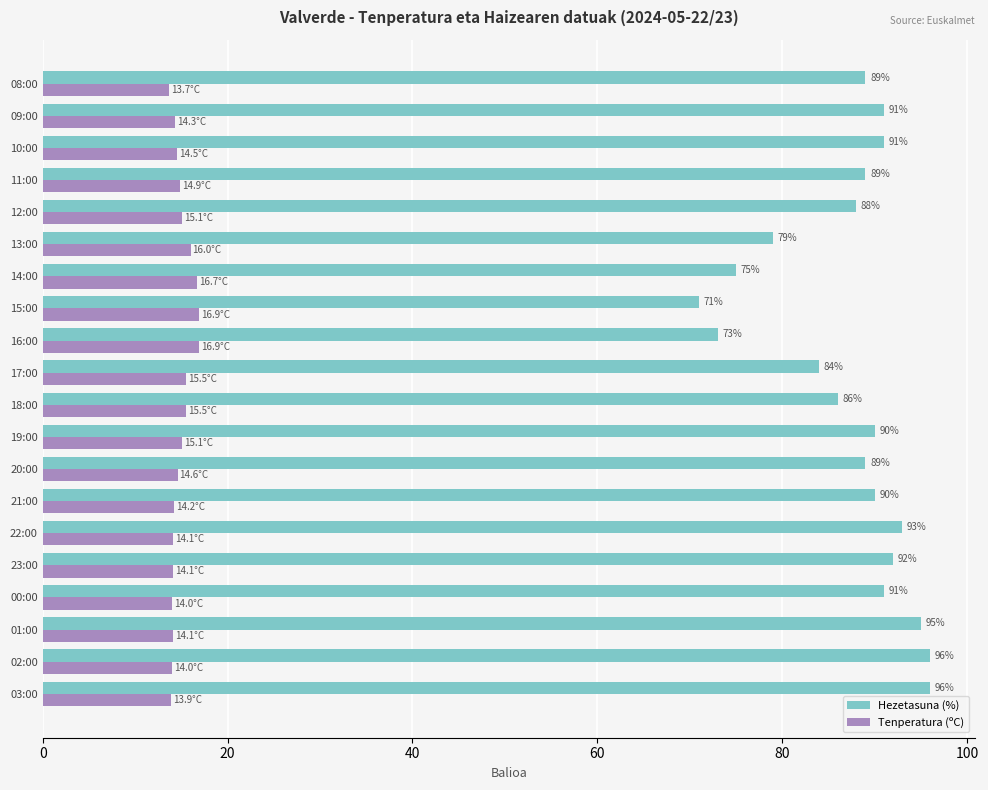

What is the minimum value shown in the chart?

13.7